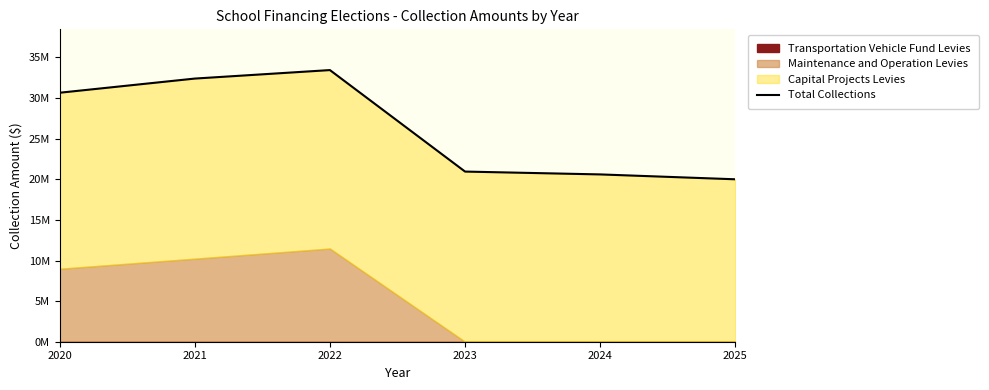

Approximately how many times larger is the value at 2025 compared to 2024?

1.0